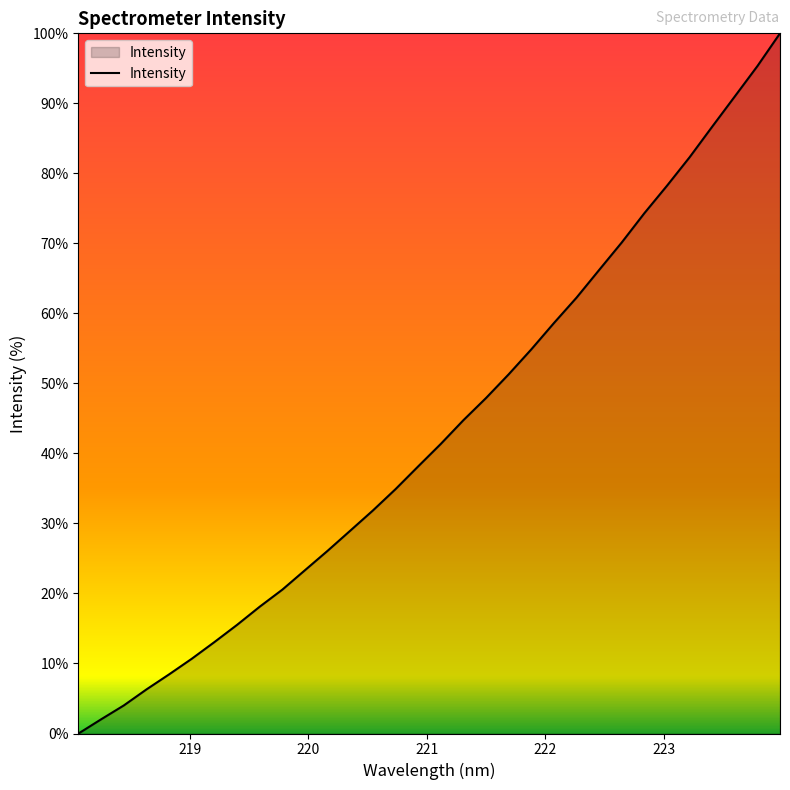

What is the difference between the maximum and minimum values?

100.0